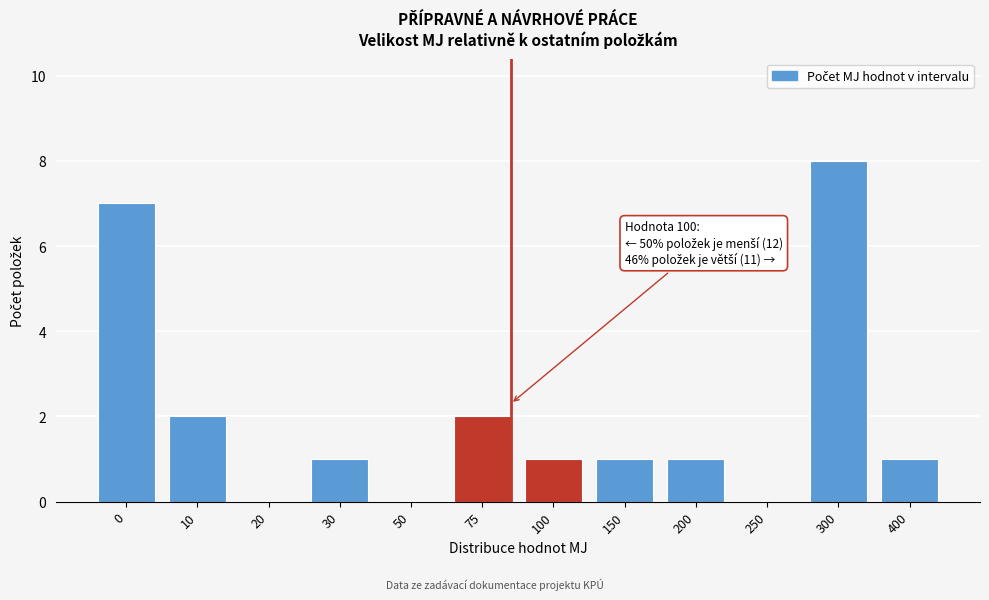

Reading right to left, transcribe all the data shown in this chart.

400=1	300=8	250=0	200=1	150=1	100=1	75=2	50=0	30=1	20=0	10=2	0=7